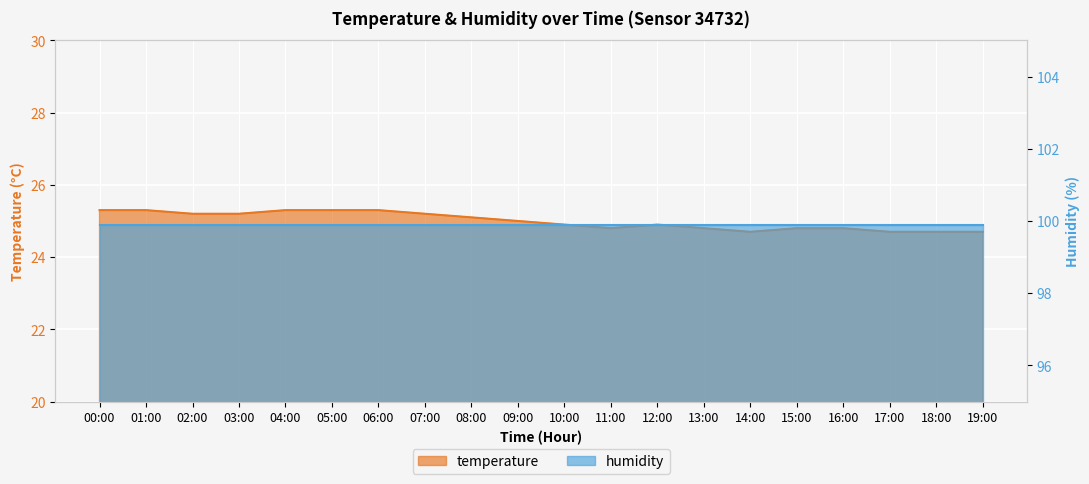

List the labels in order of value, smallest first.

14:00, 17:00, 18:00, 19:00, 11:00, 13:00, 15:00, 16:00, 10:00, 12:00, 09:00, 08:00, 02:00, 03:00, 07:00, 00:00, 01:00, 04:00, 05:00, 06:00